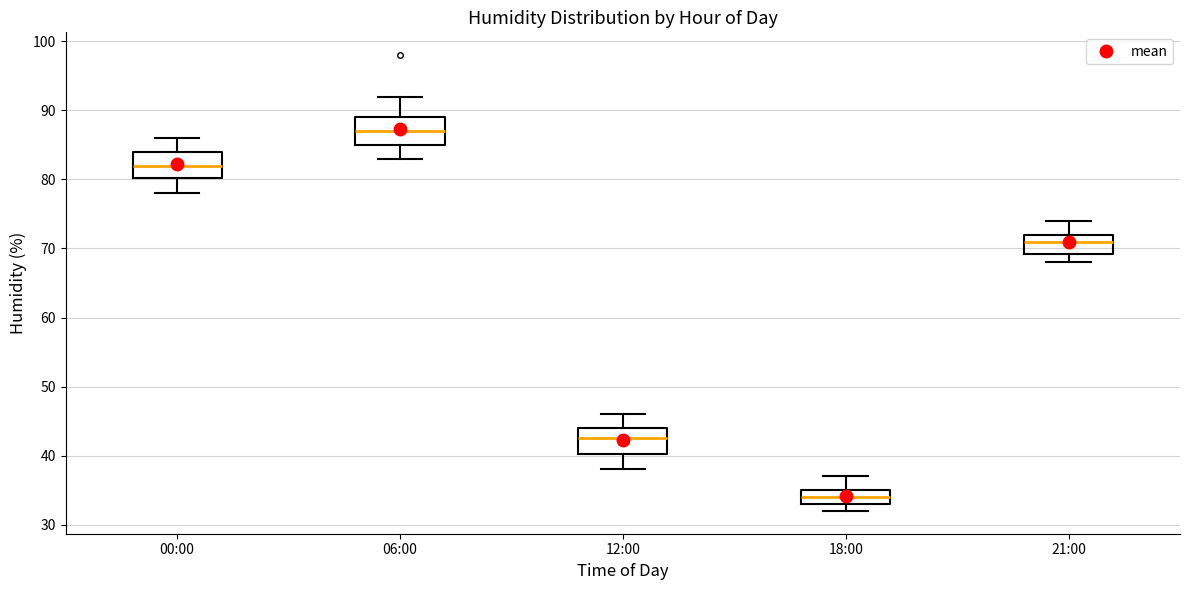

Reading left to right, read every box against the y-axis: the position of its median line, the range the box covers, and the ends of its whiskers. The values are not printed on the chart, so give them approximately, as read against the axis.

00:00: median 82, box 80 to 84, whiskers 78 to 86
06:00: median 87, box 85 to 89, whiskers 83 to 92
12:00: median 43, box 40 to 44, whiskers 38 to 46
18:00: median 34, box 33 to 35, whiskers 32 to 37
21:00: median 71, box 69 to 72, whiskers 68 to 74